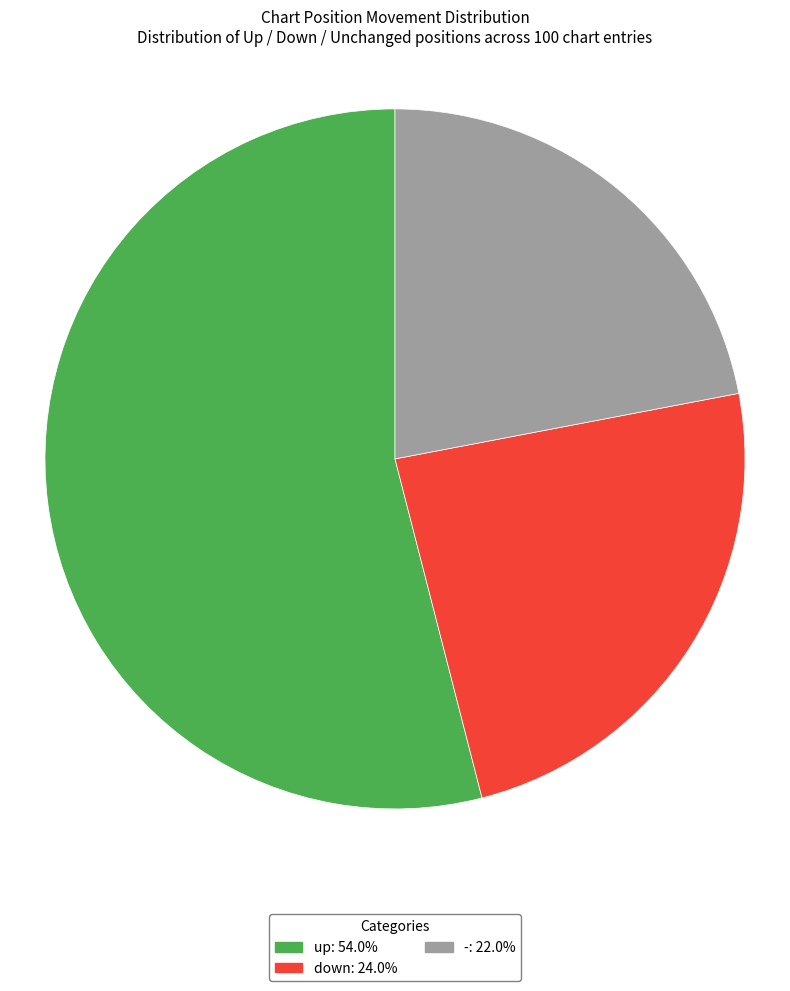

Rank the categories by value from highest to lowest.

up, down, -